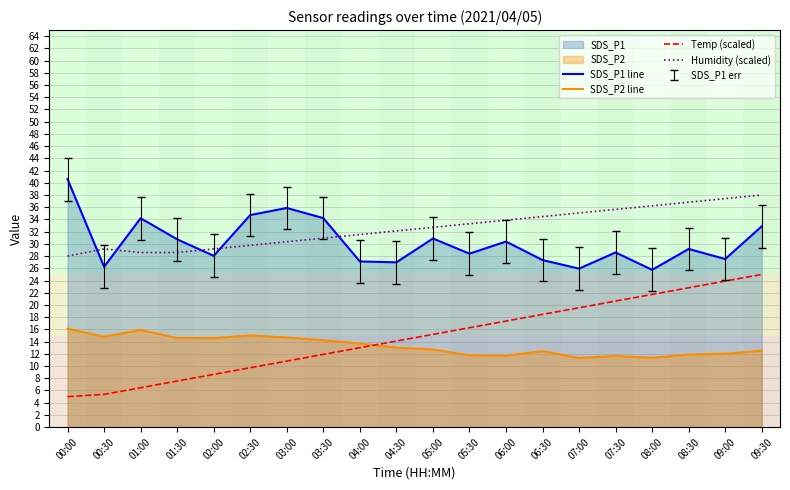

What is the spread (max minus min) of values at 08:30?

24.9